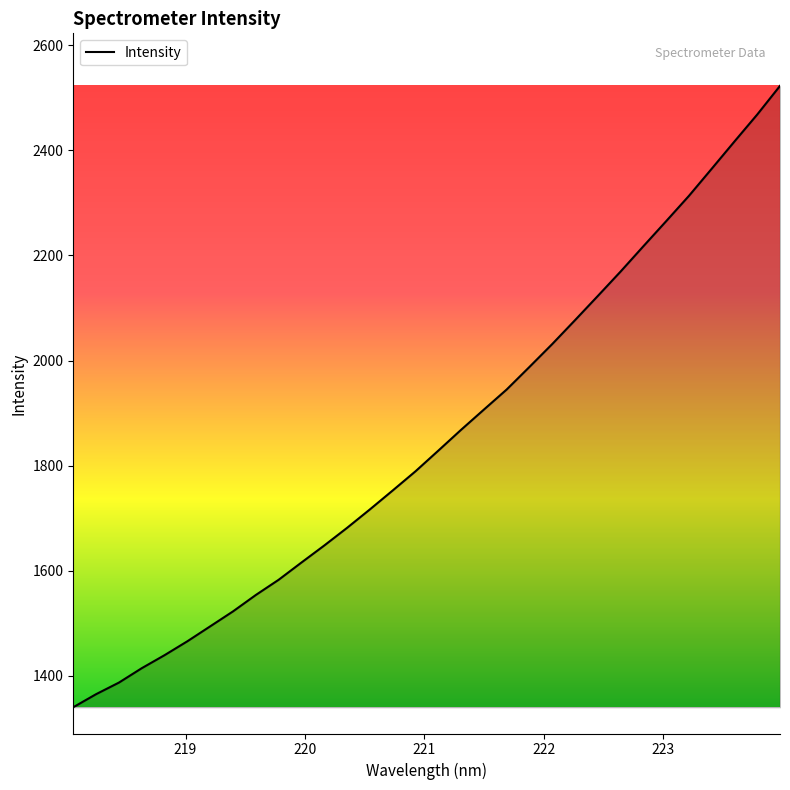

What is the minimum value shown in the chart?

1340.1